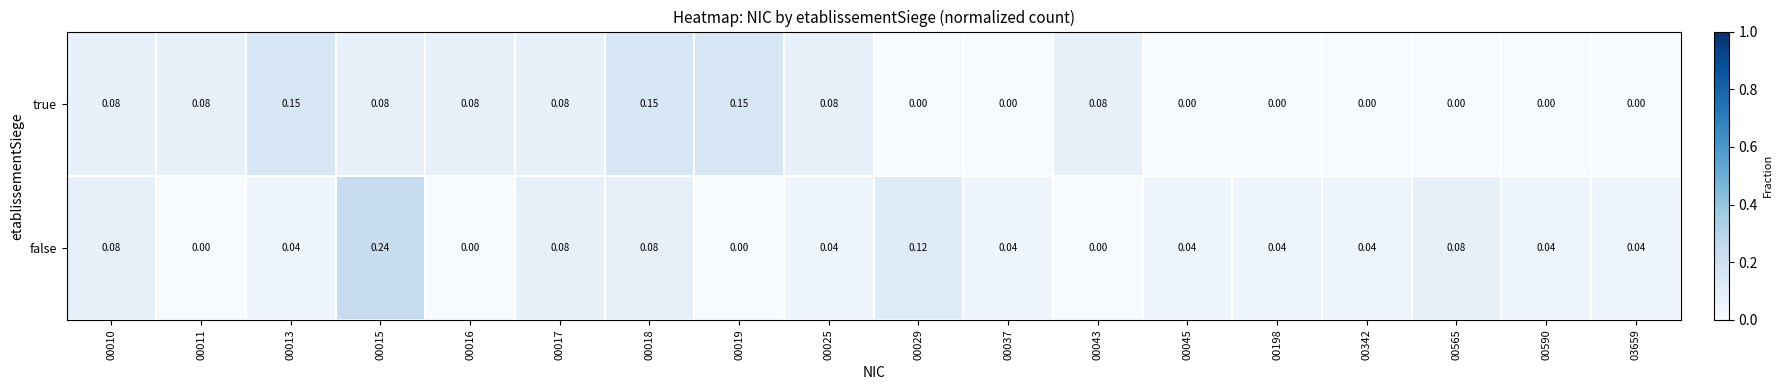

Which series has the largest total across all categories?

true